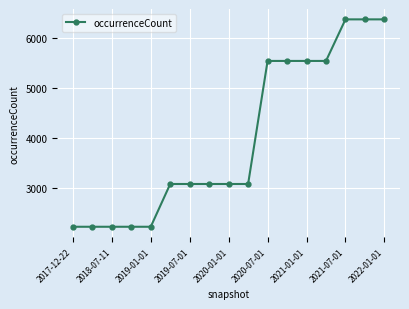

Reading left to right, extract all data points from this chart.

2229	2229	2229	2229	2229	3084	3084	3084	3084	3084	5544	5544	5544	5544	6375	6375	6375